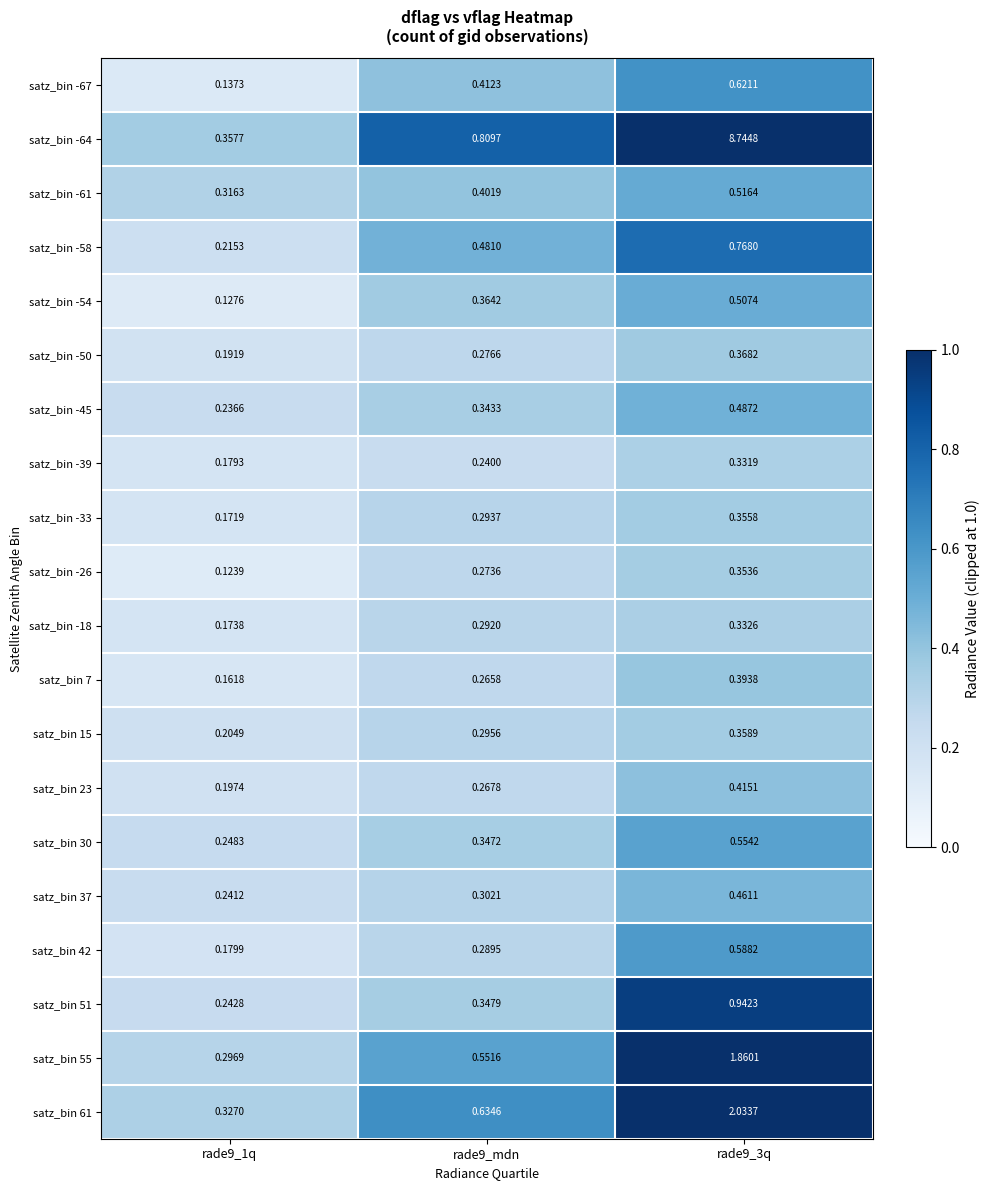

Between rade9_mdn and rade9_3q, which series saw the biggest shift?

satz_bin -64